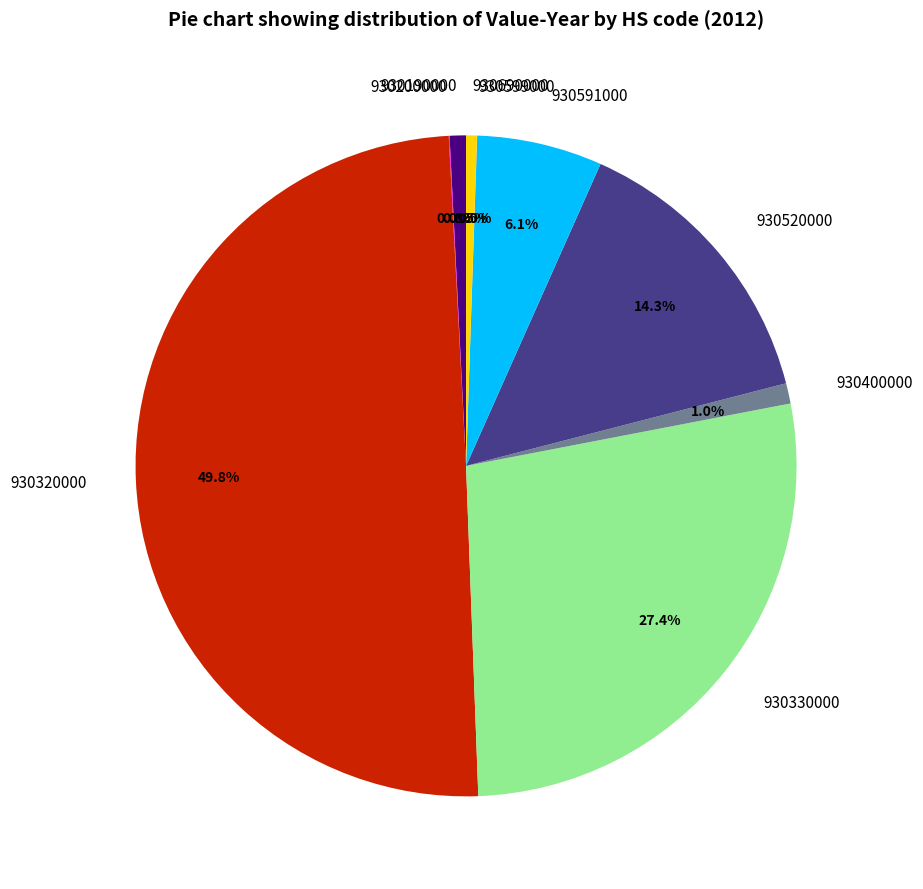

Does 930690000 represent more than half of the total?

No